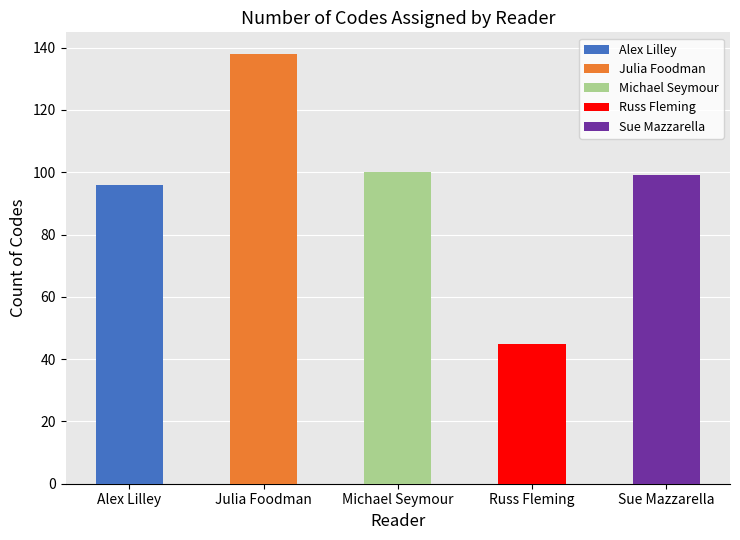

What is the minimum value shown in the chart?

45